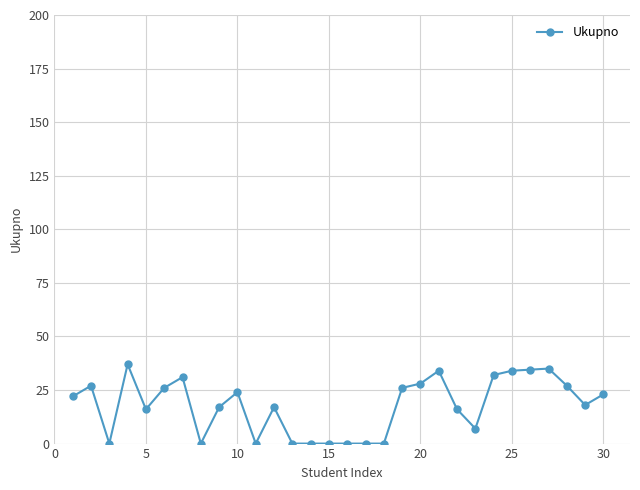

What is the greatest value displayed?

37.0